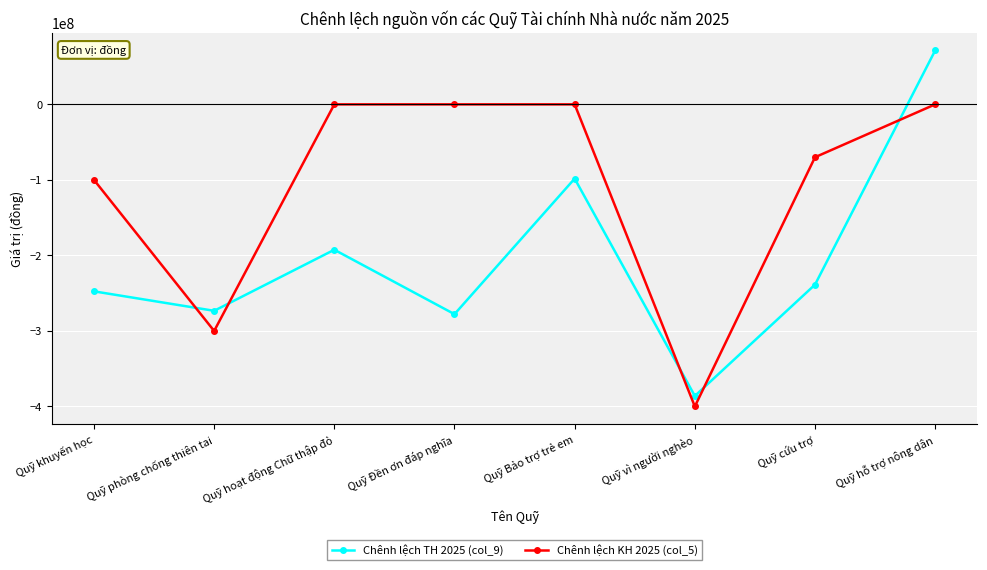

Is the value of Chênh lệch TH 2025 (col_9) at Quỹ hỗ trợ nông dân greater than the value of Chênh lệch KH 2025 (col_5) at Quỹ Bảo trợ trẻ em?

Yes